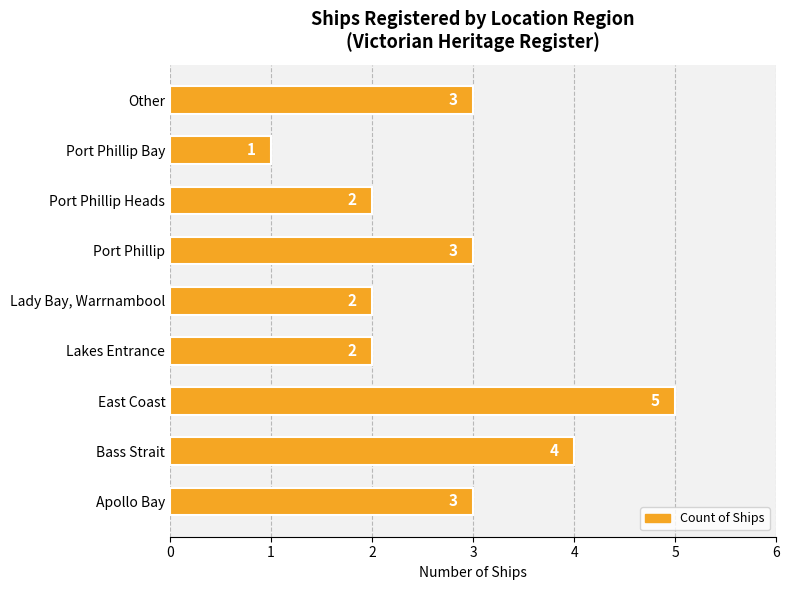

Which category has the highest value across all series?

East Coast